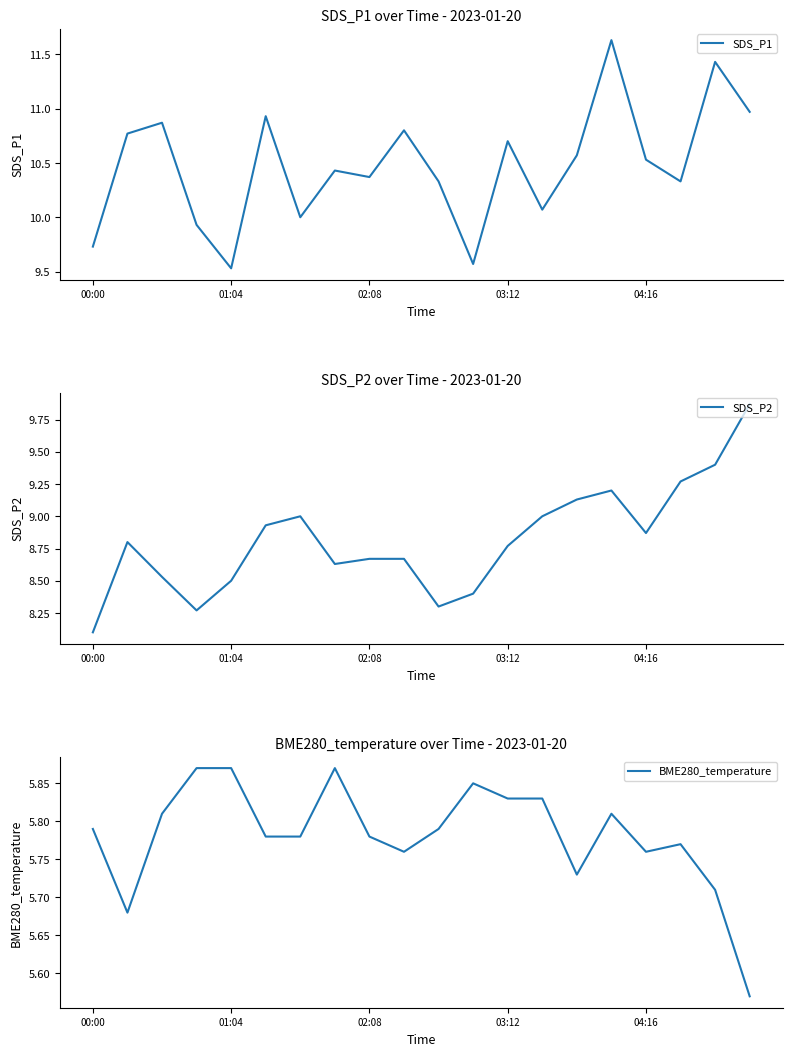

Where is SDS_P2 nearest to the value 8?

00:00